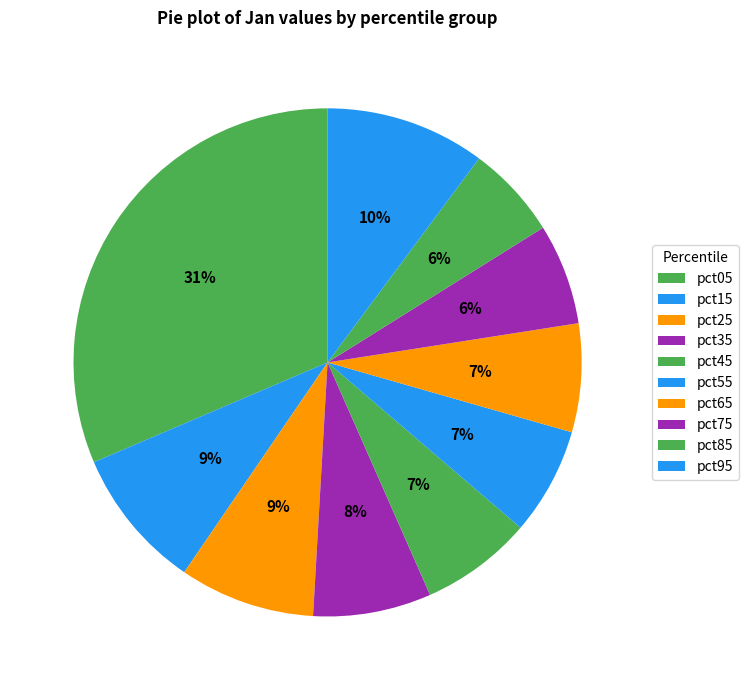

How many slices are in this pie chart?

10